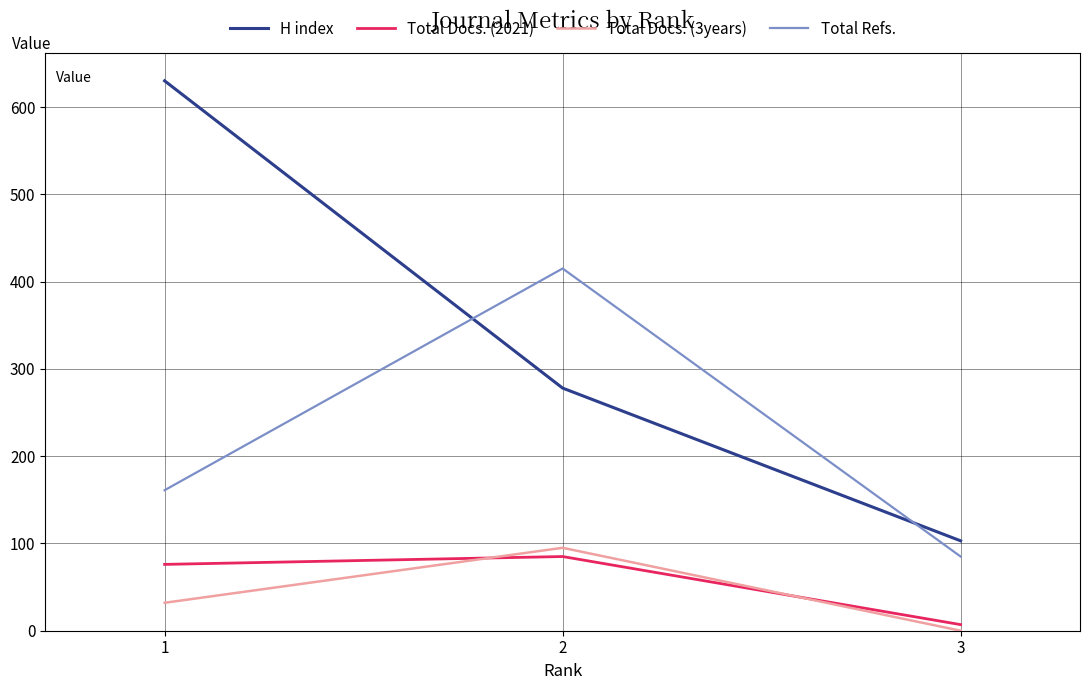

How many series are shown in this chart?

4